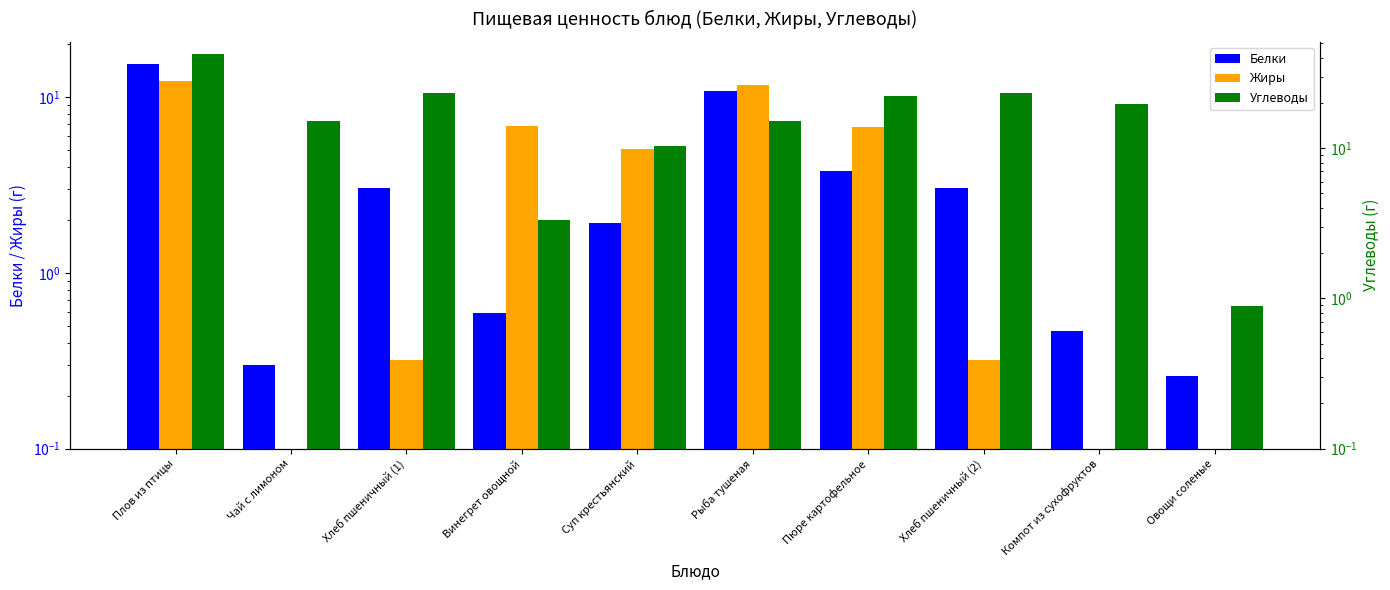

What is the value of the Белки bar at the 2nd from the left?

0.3